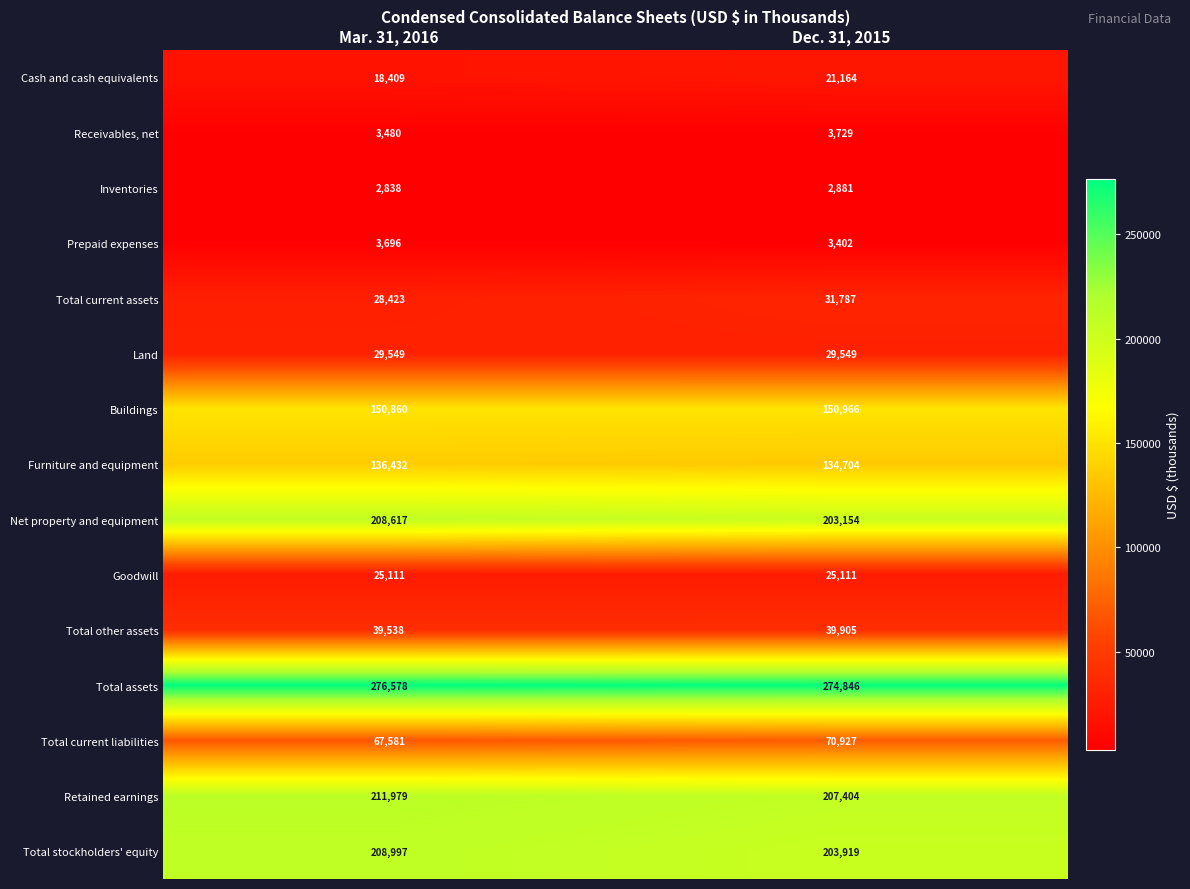

The value of Retained earnings at Dec. 31, 2015 is 207404. True or false?

True